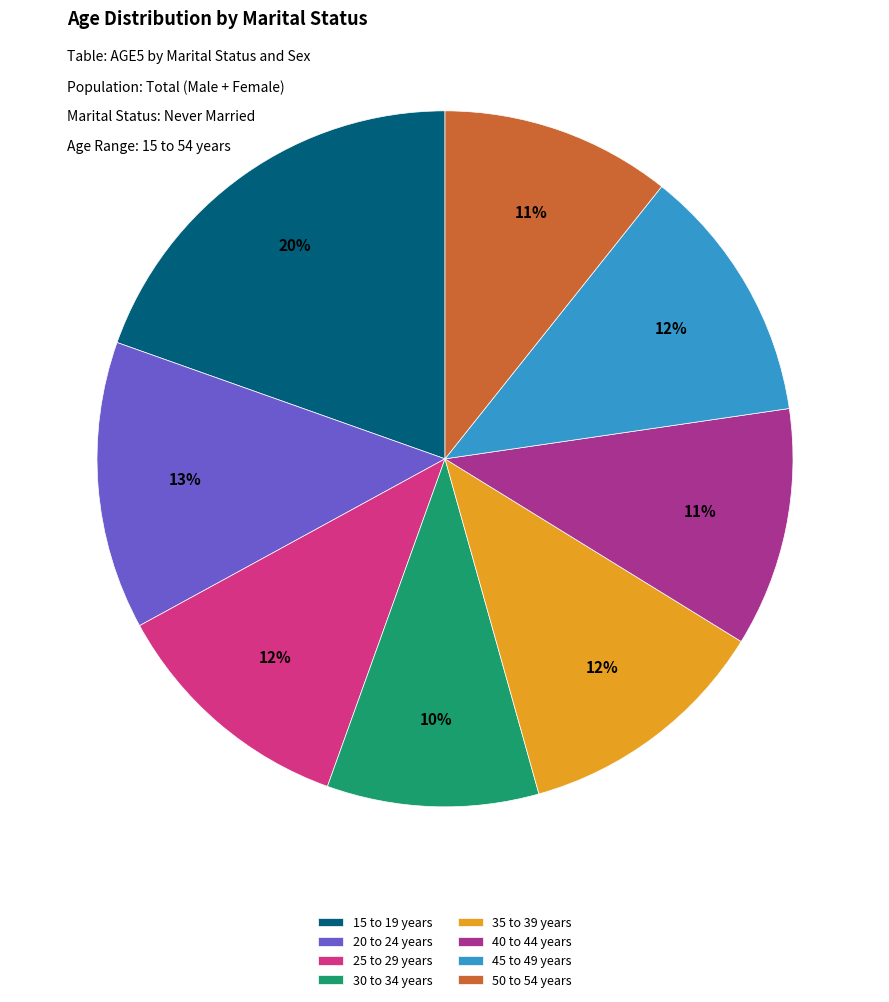

Is there a majority slice in this chart?

No